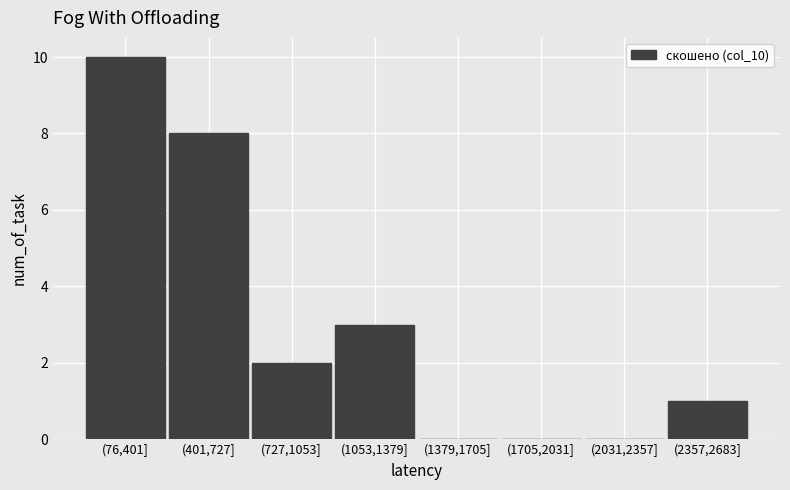

Reading left to right, list all the values displayed in this chart.

(76,401]=10	(401,727]=8	(727,1053]=2	(1053,1379]=3	(1379,1705]=0	(1705,2031]=0	(2031,2357]=0	(2357,2683]=1